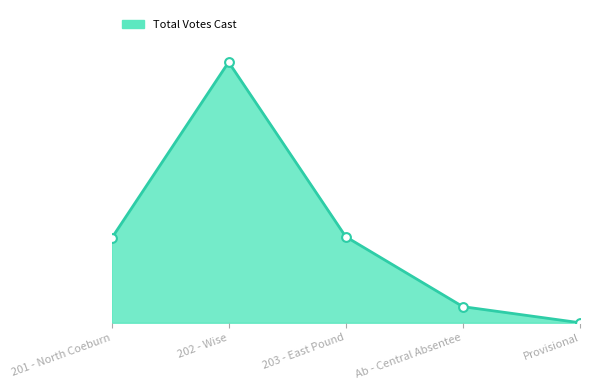

What is the change in value from 203 - East Pound to Provisional?

-449